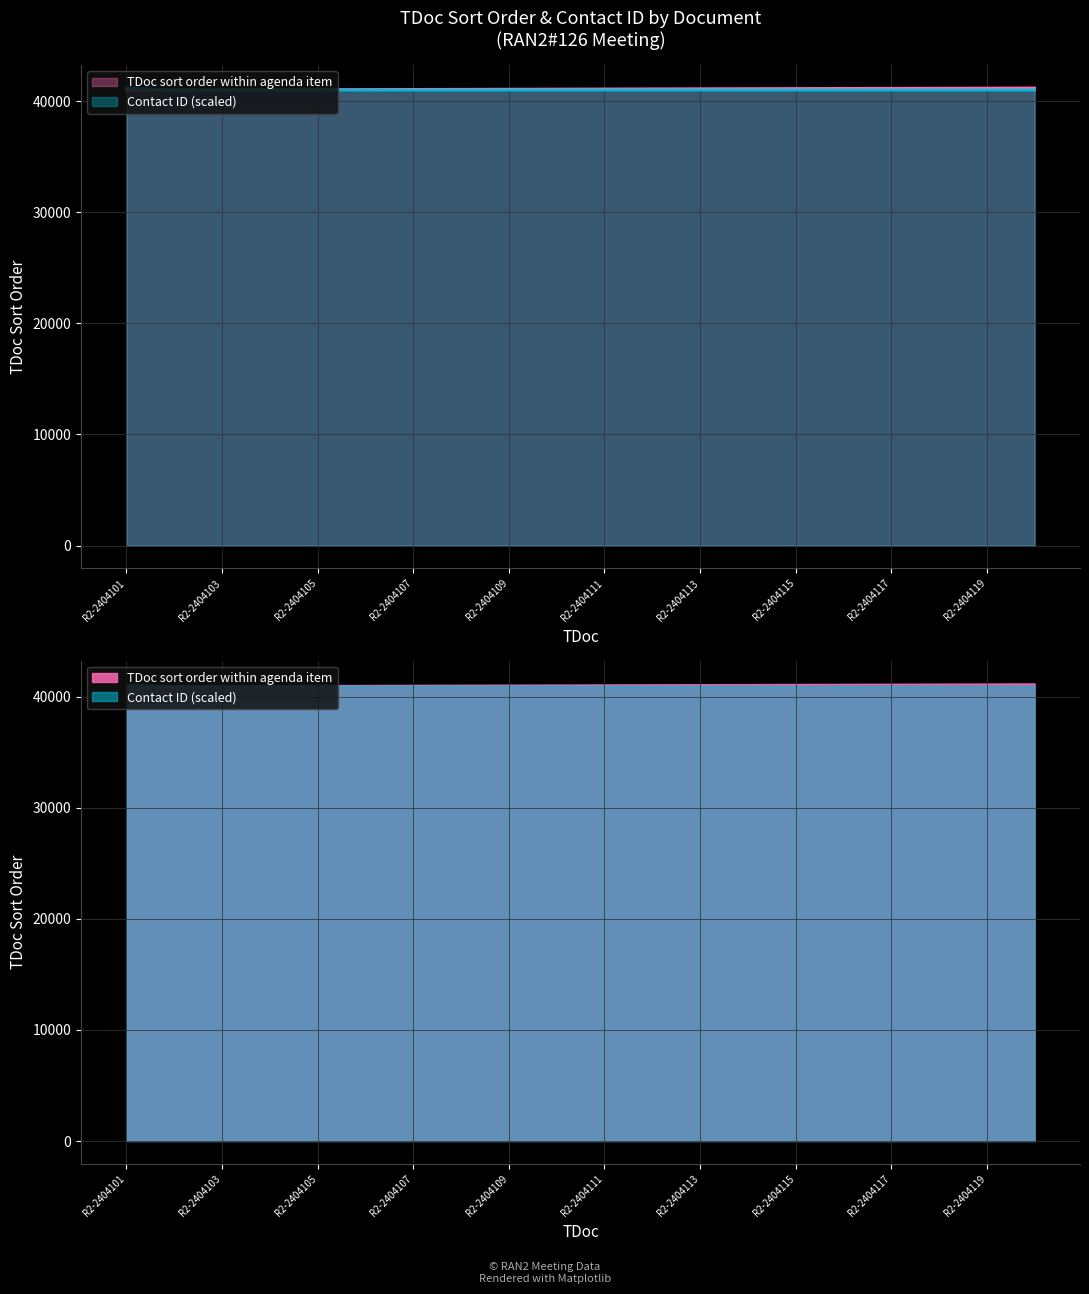

List the series in order of their peak value, highest first.

TDoc sort order within agenda item, Contact ID